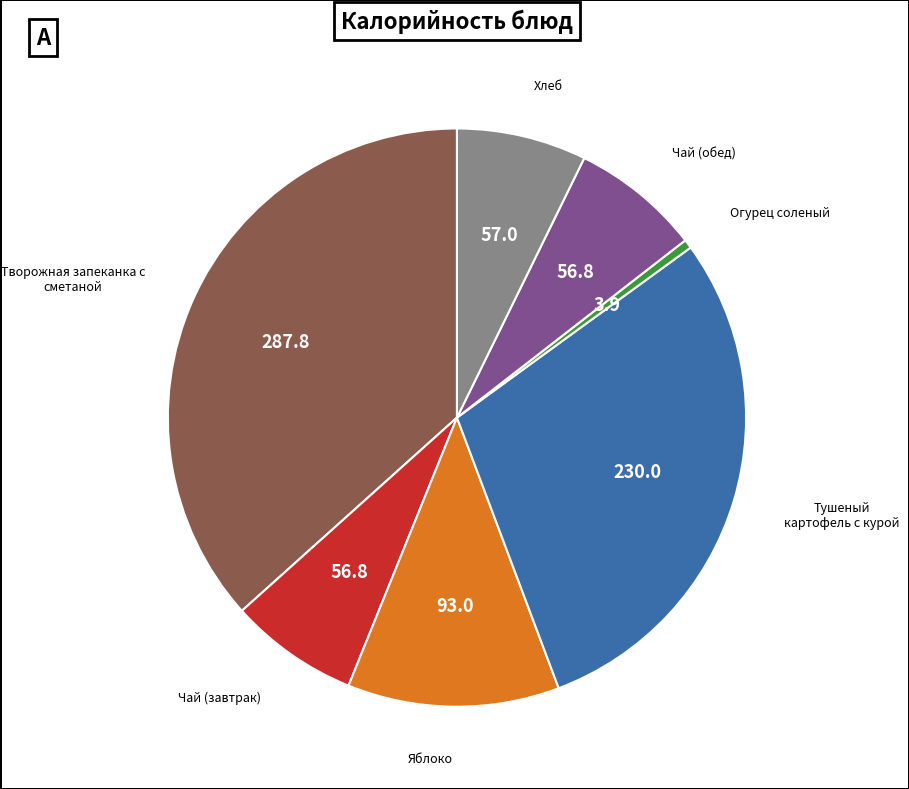

Does Творожная запеканка с сметаной represent more than half of the total?

No